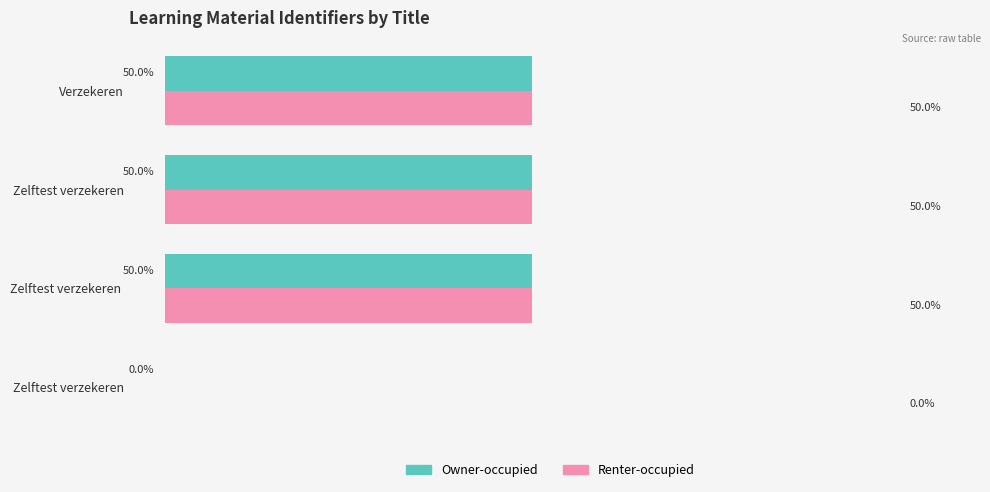

Reading right to left, list all the values displayed in this chart.

Owner-occupied: 50	50	50	0
Renter-occupied: 50	50	50	0